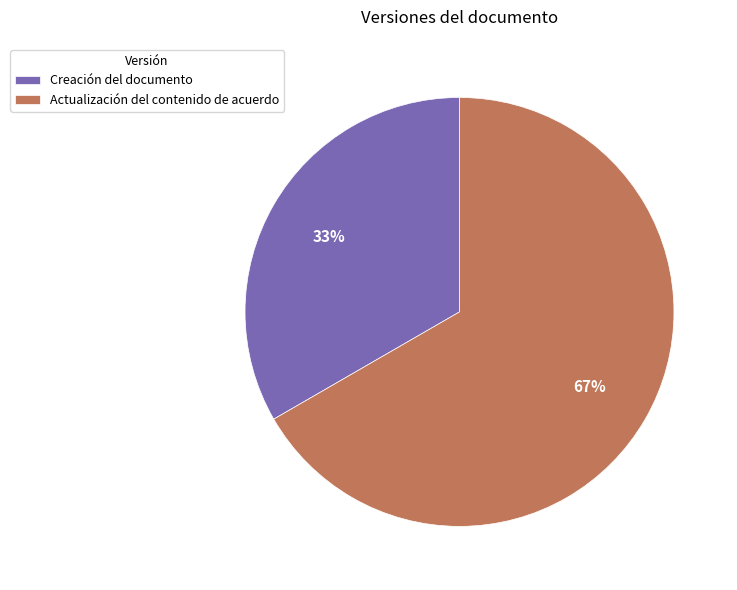

To the nearest percent, what is the combined percentage of Actualización del contenido de acuerdo and Creación del documento?

100%